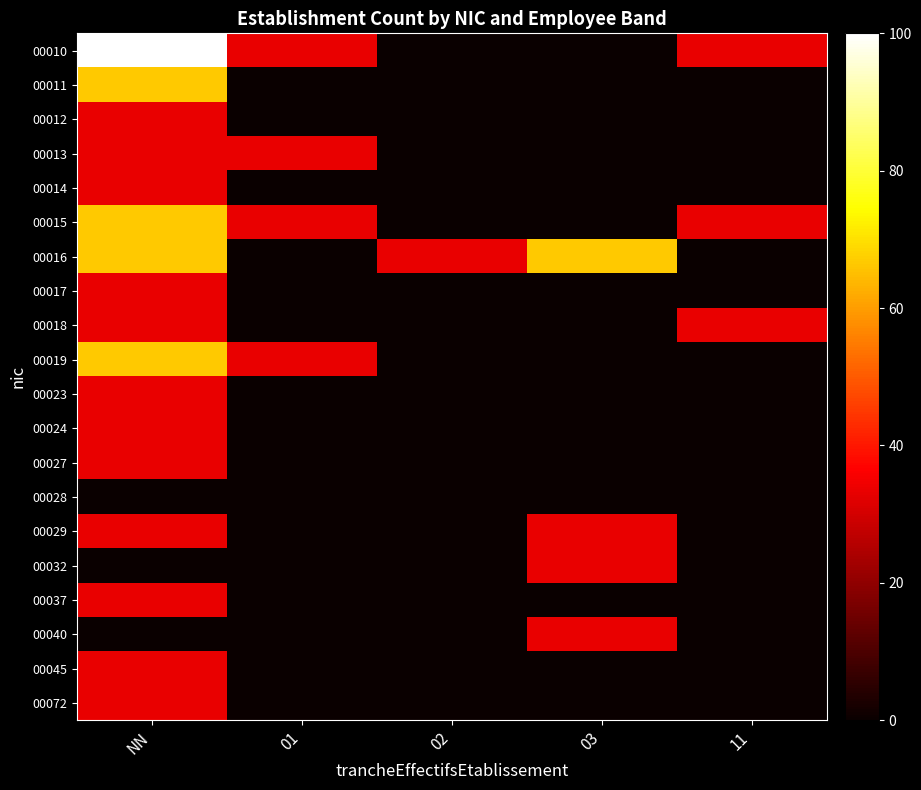

At 11, list the series in order from smallest to largest.

00011, 00012, 00013, 00014, 00016, 00017, 00019, 00023, 00024, 00027, 00028, 00029, 00032, 00037, 00040, 00045, 00072, 00010, 00015, 00018